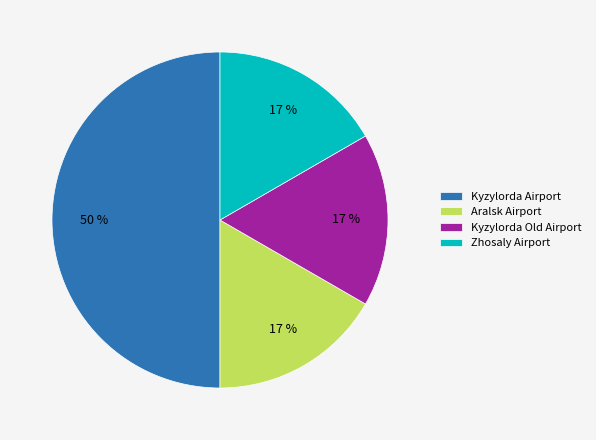

Does Aralsk Airport account for over 50% of the chart?

No